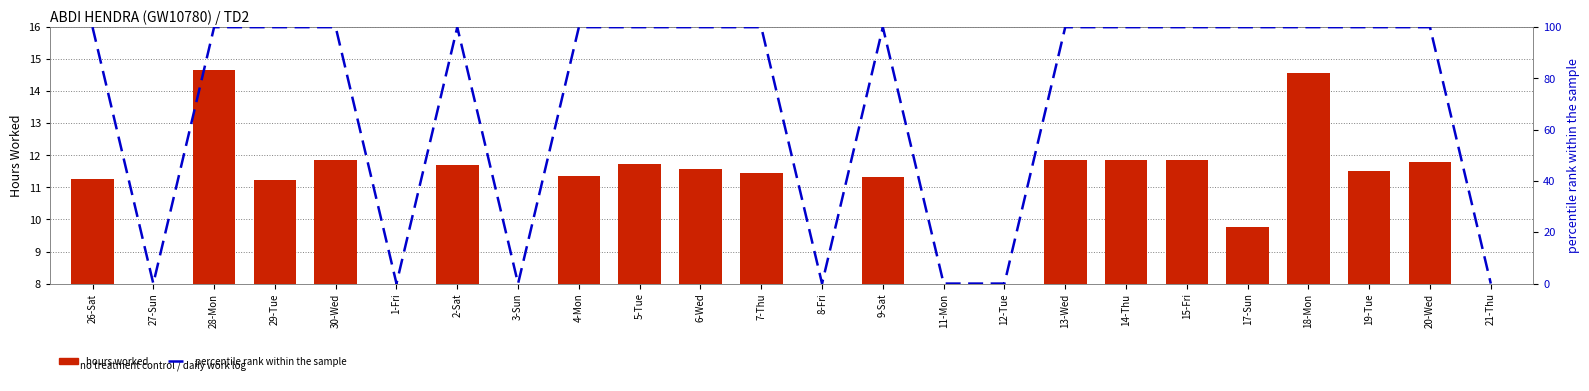

True or false: percentile rank within the sample has a value of 155.5 at 18-Mon.

False